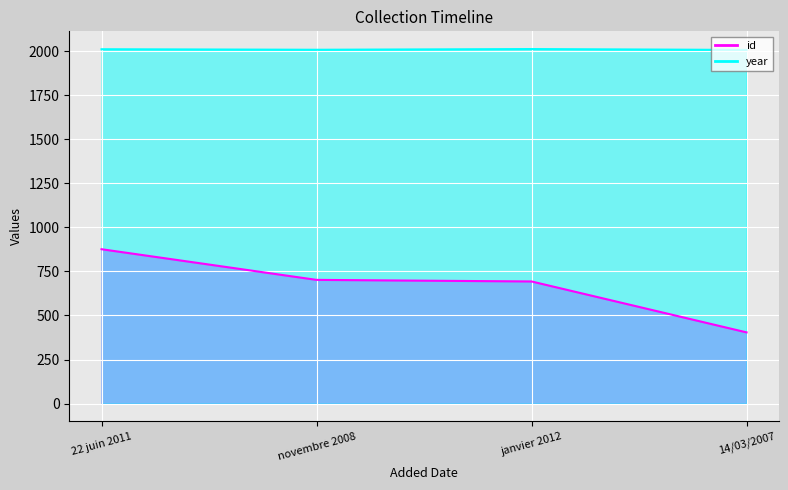

Which series has the widest spread of values?

id